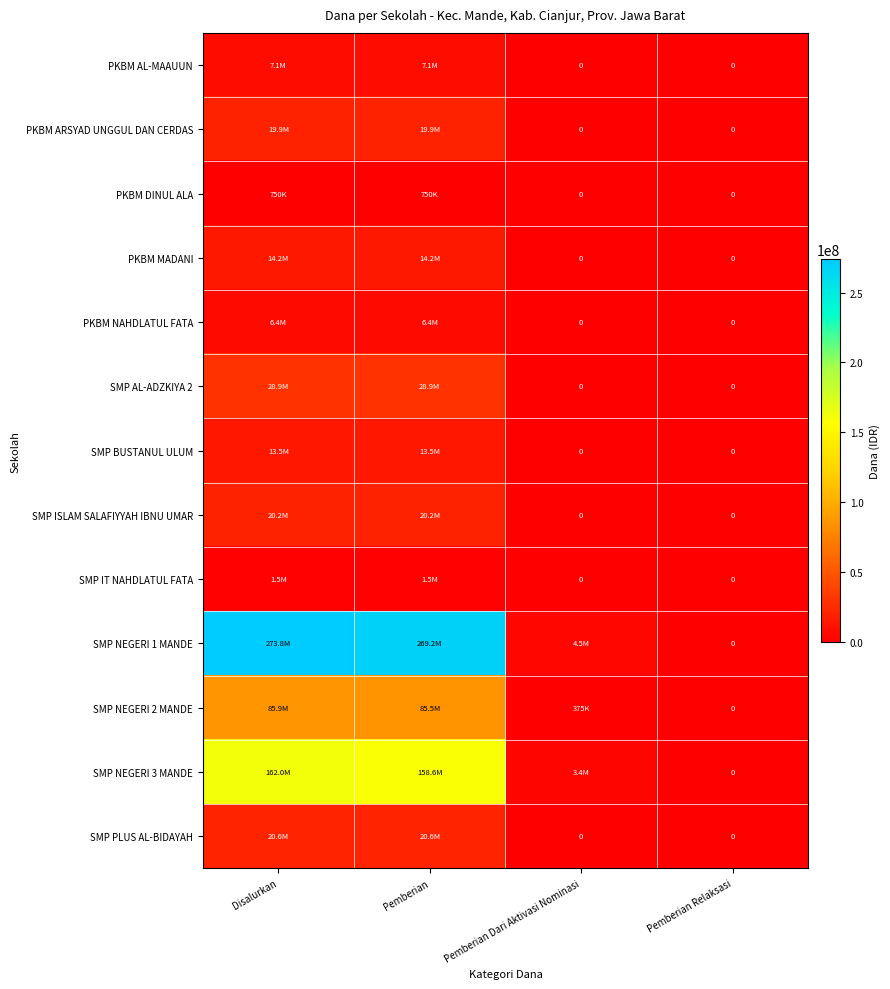

Which category has the lowest value in the PKBM NAHDLATUL FATA series?

Pemberian Dari Aktivasi Nominasi